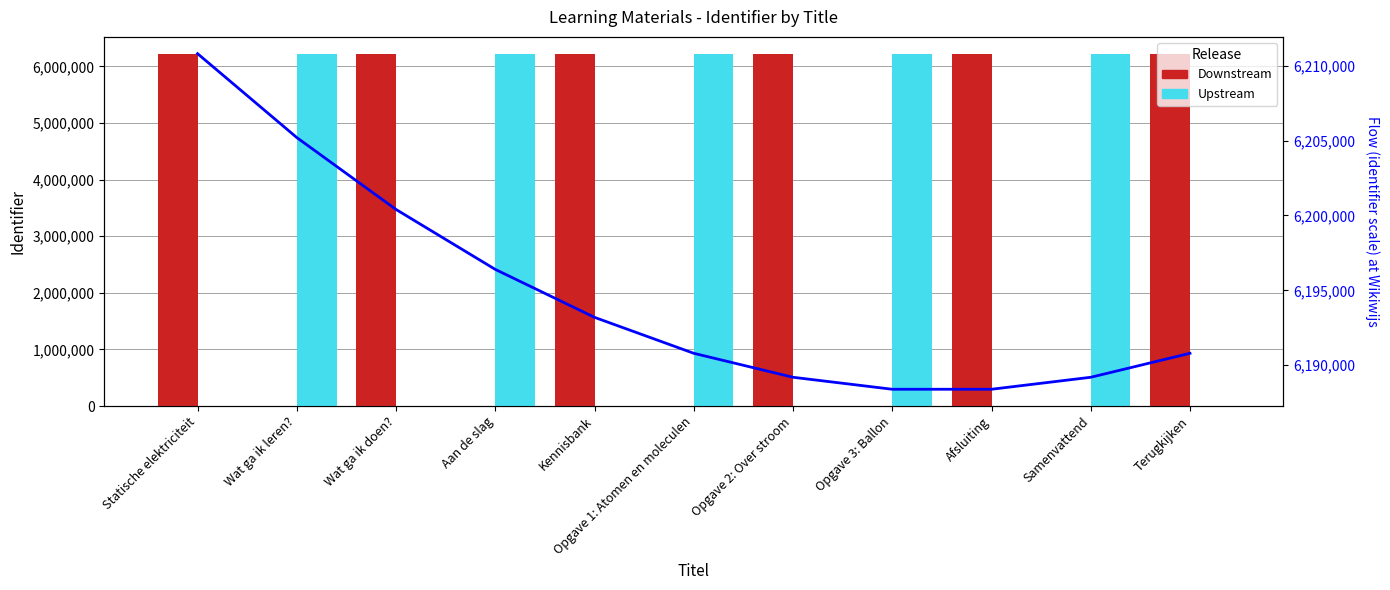

At which category does the chart reach its peak across all series?

Samenvattend